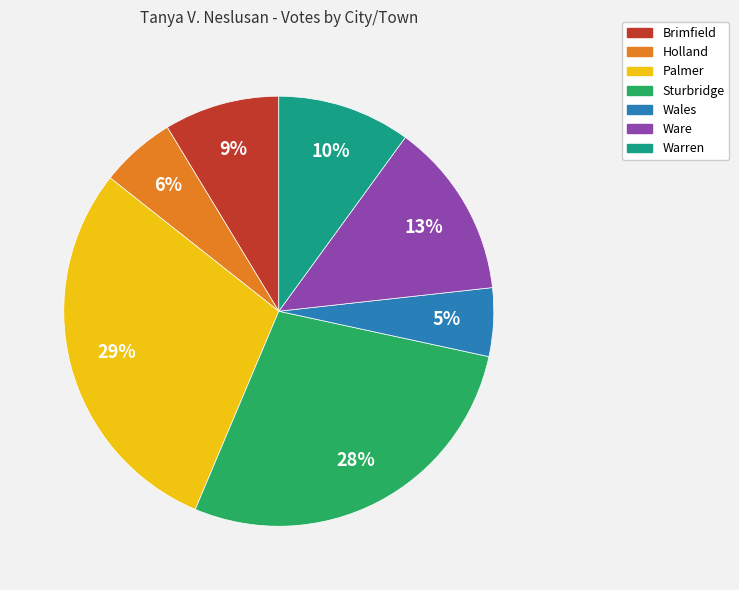

Is there any slice that represents more than half of the pie?

No